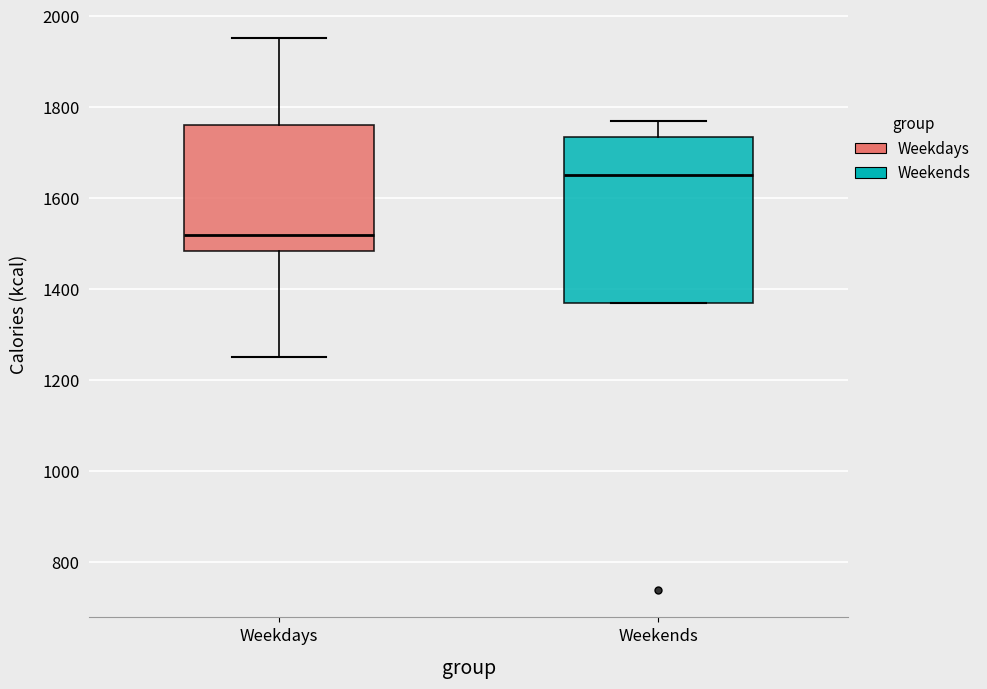

Where is the lower edge of the box for Weekends on the y-axis? The values are not printed on the chart, so give them approximately, as read against the axis.

1380